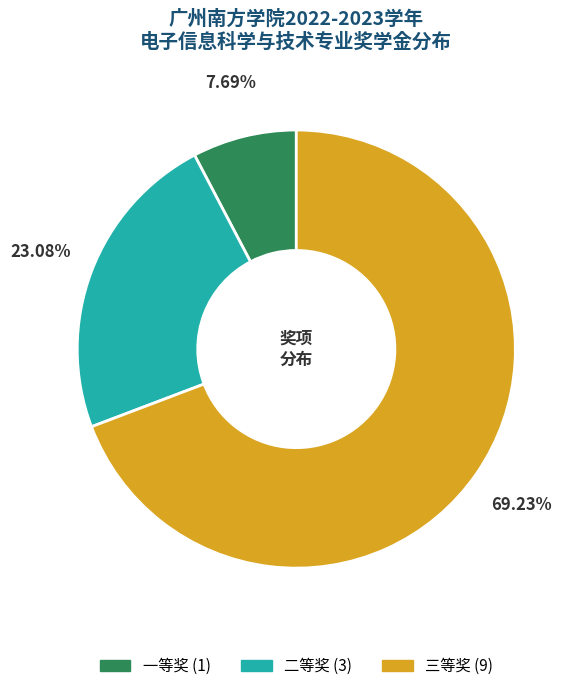

Which slice represents more than half of the pie?

三等奖